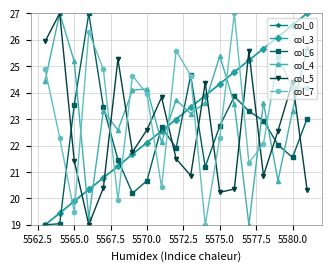

Does the chart have visible grid lines?

Yes